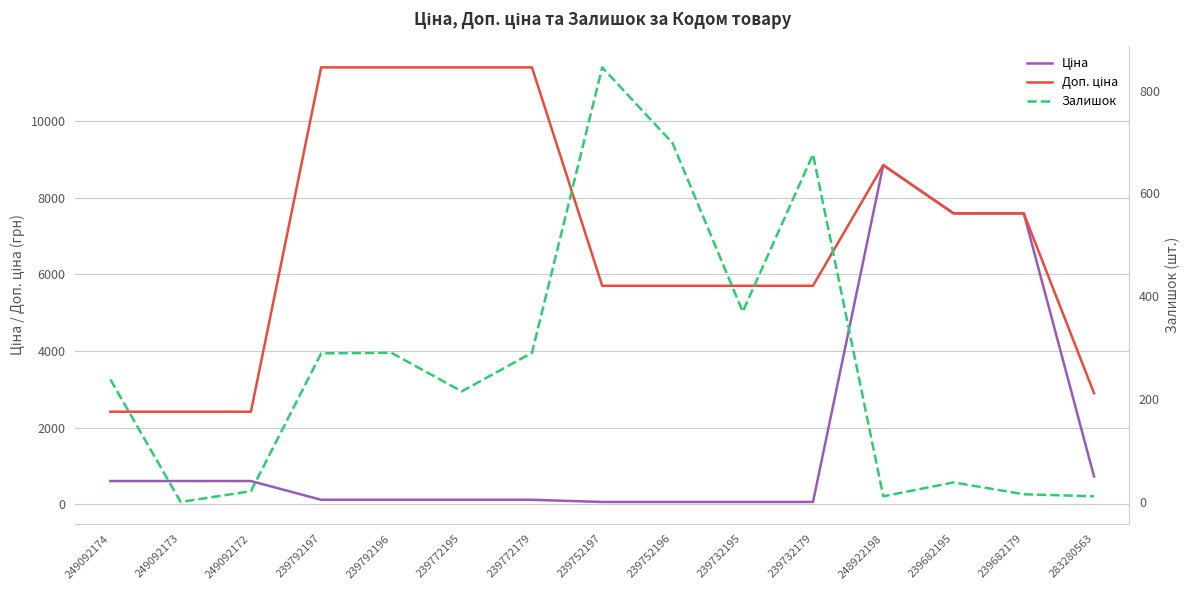

What value does the Доп. ціна series have at 239732179?

5705.0